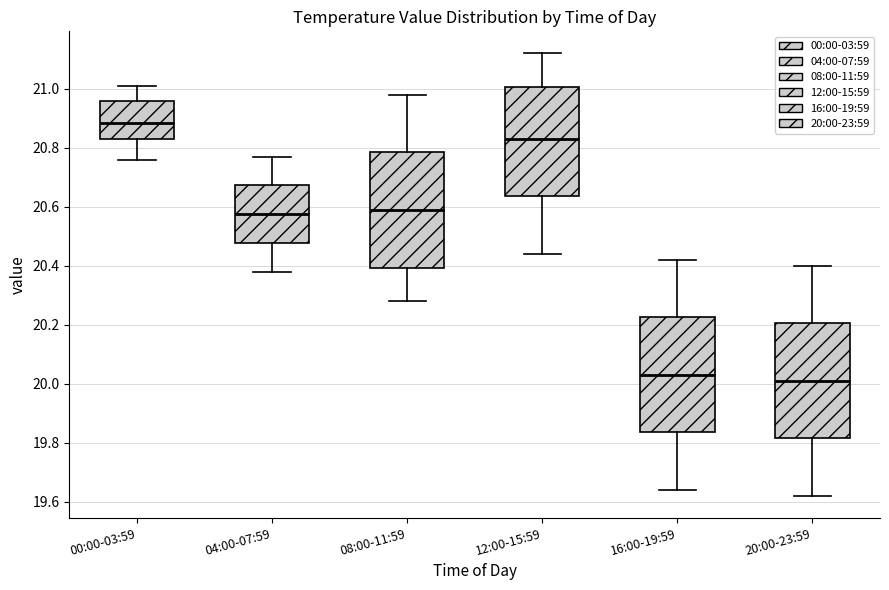

Reading left to right, read every box against the y-axis: the position of its median line, the range the box covers, and the ends of its whiskers. The values are not printed on the chart, so give them approximately, as read against the axis.

00:00-03:59: median 20.88, box 20.84 to 20.96, whiskers 20.76 to 21.02
04:00-07:59: median 20.58, box 20.48 to 20.68, whiskers 20.38 to 20.78
08:00-11:59: median 20.60, box 20.40 to 20.78, whiskers 20.28 to 20.98
12:00-15:59: median 20.84, box 20.64 to 21.00, whiskers 20.44 to 21.12
16:00-19:59: median 20.04, box 19.84 to 20.22, whiskers 19.64 to 20.42
20:00-23:59: median 20.02, box 19.82 to 20.20, whiskers 19.62 to 20.40